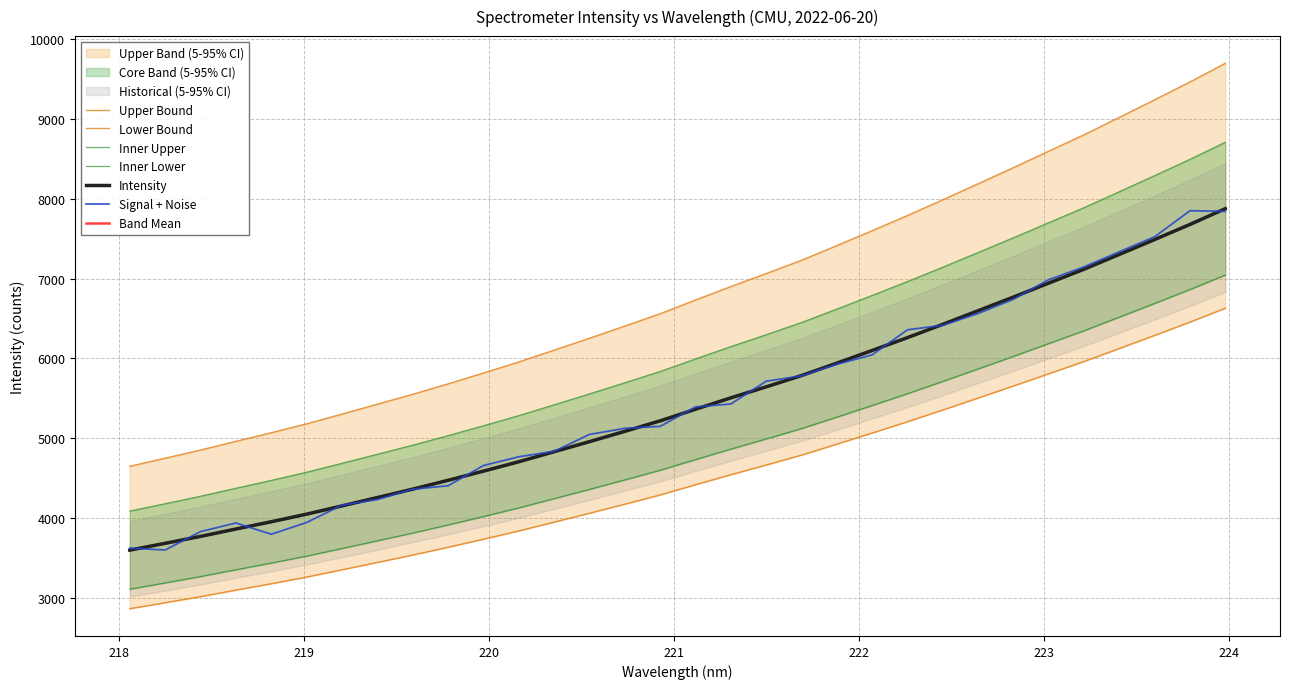

What value does the data have at 223.0264?

8592.2